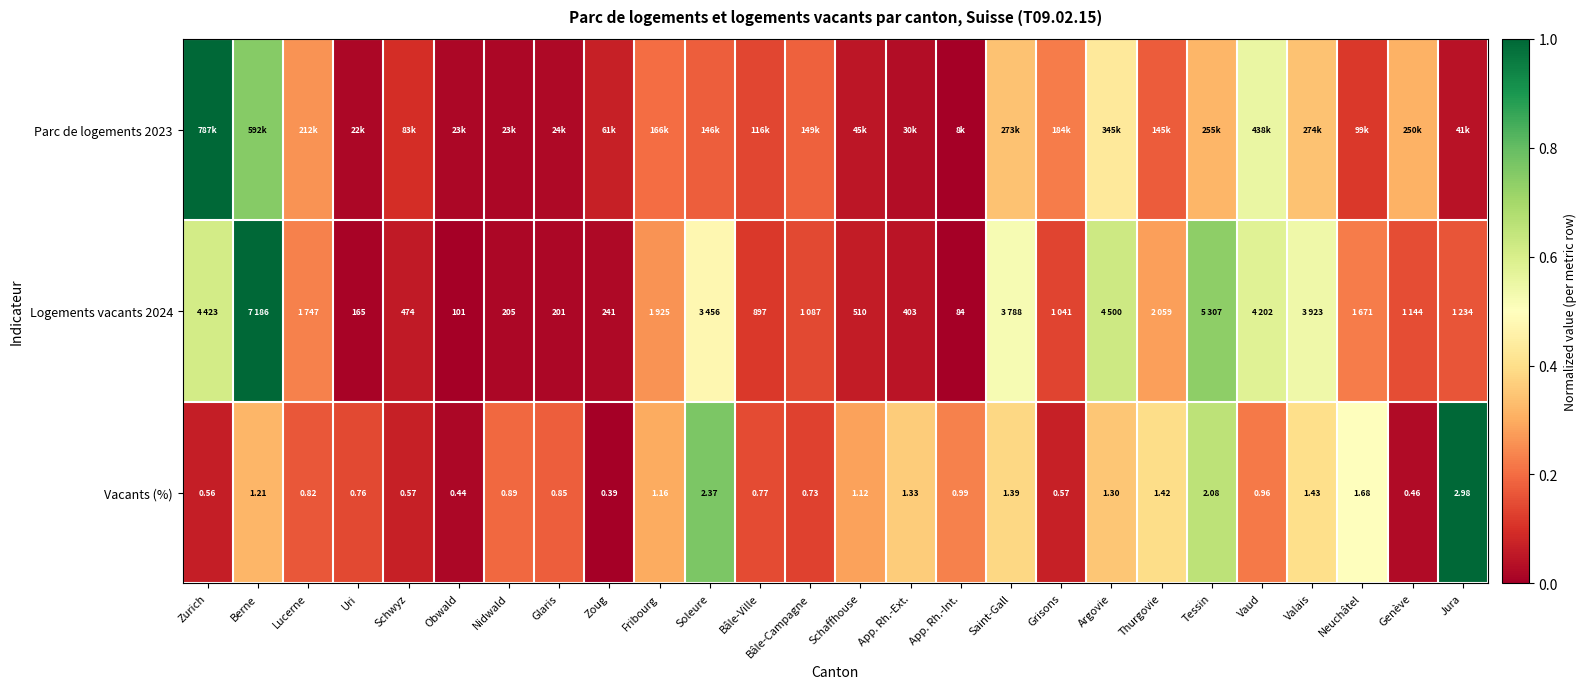

What is the spread (max minus min) of values at Tessin?

0.4